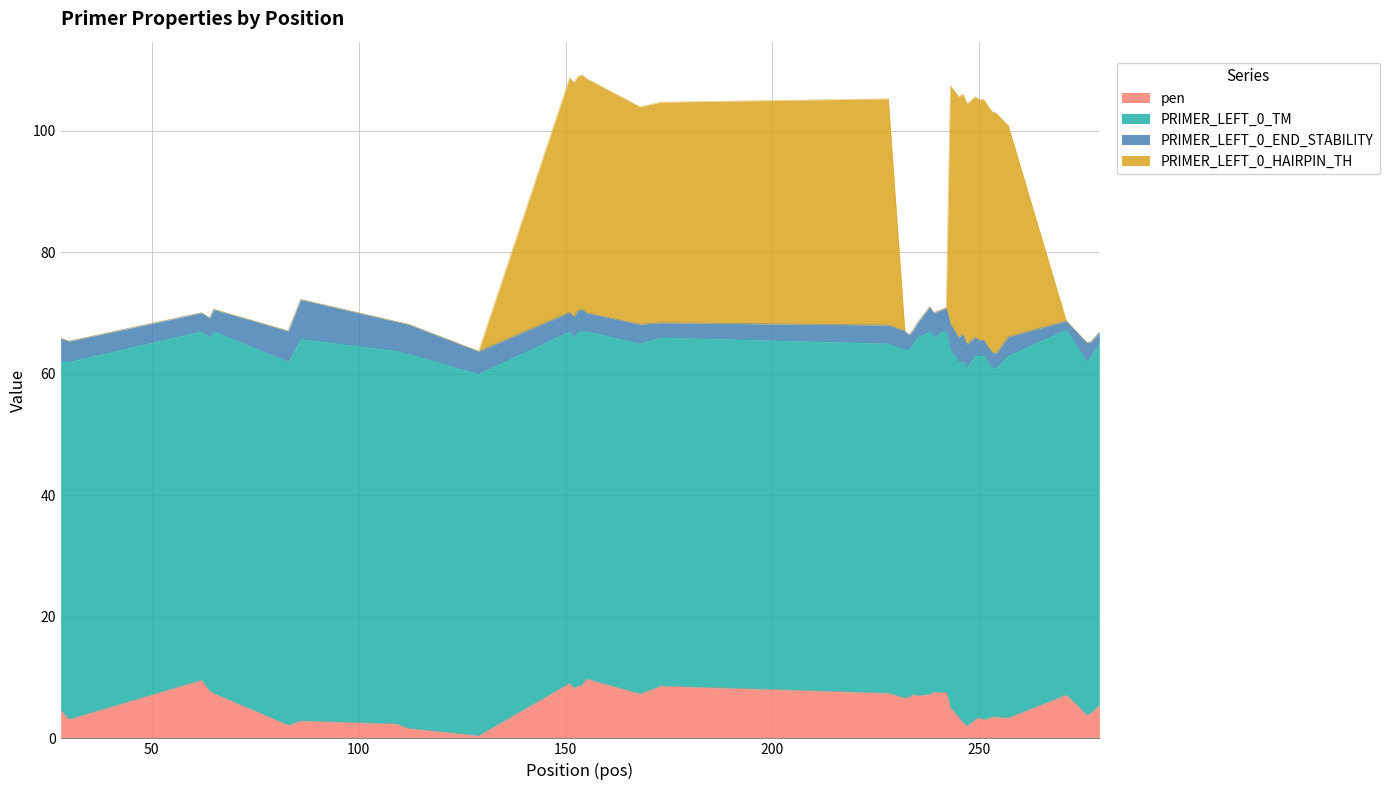

At which category is the sum across all series the highest?

155